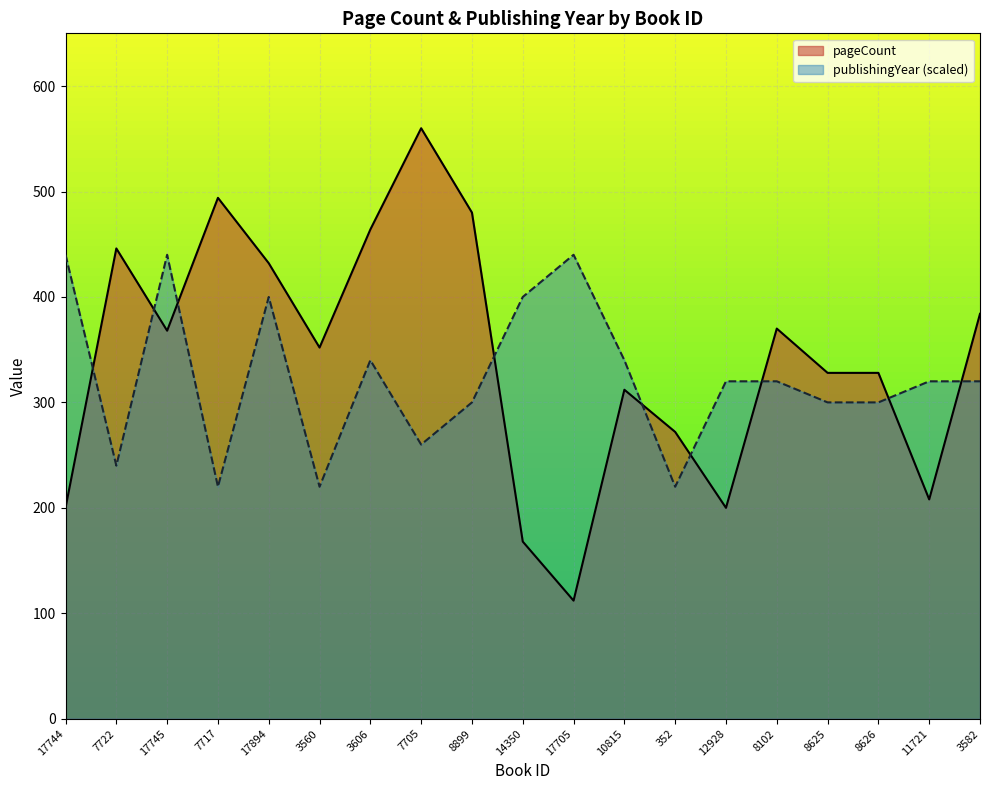

What are all the series names shown in the legend?

pageCount, publishingYear (scaled)